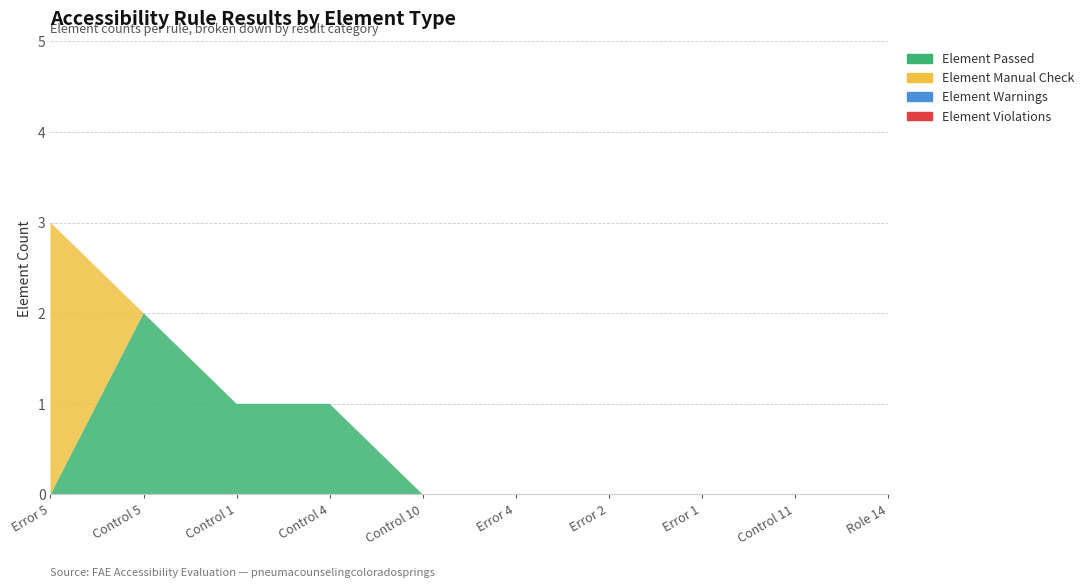

Reading left to right, what are all the values shown in this chart?

Element Passed: Error 5=0	Control 5=2	Control 1=1	Control 4=1	Control 10=0	Error 4=0	Error 2=0	Error 1=0	Control 11=0	Role 14=0
Element Manual Check: Error 5=3	Control 5=0	Control 1=0	Control 4=0	Control 10=0	Error 4=0	Error 2=0	Error 1=0	Control 11=0	Role 14=0
Element Warnings: Error 5=0	Control 5=0	Control 1=0	Control 4=0	Control 10=0	Error 4=0	Error 2=0	Error 1=0	Control 11=0	Role 14=0
Element Violations: Error 5=0	Control 5=0	Control 1=0	Control 4=0	Control 10=0	Error 4=0	Error 2=0	Error 1=0	Control 11=0	Role 14=0